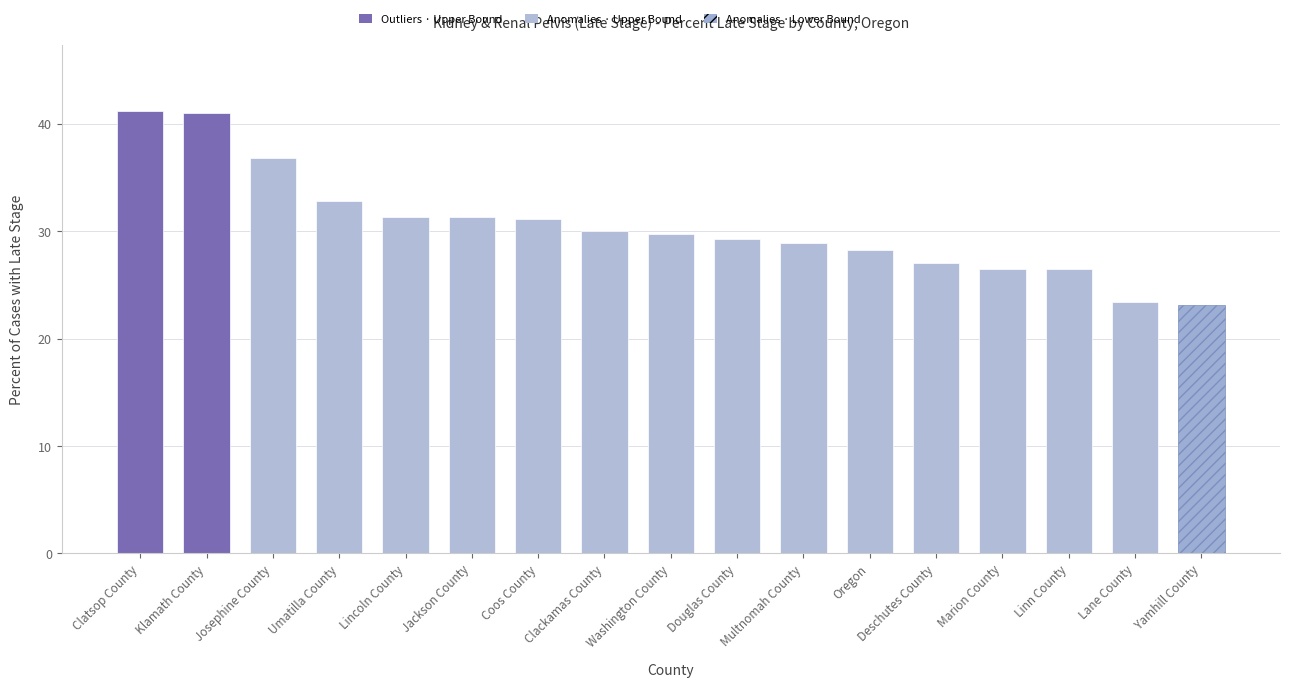

True or false: the data shows 40.6 at Yamhill County.

False